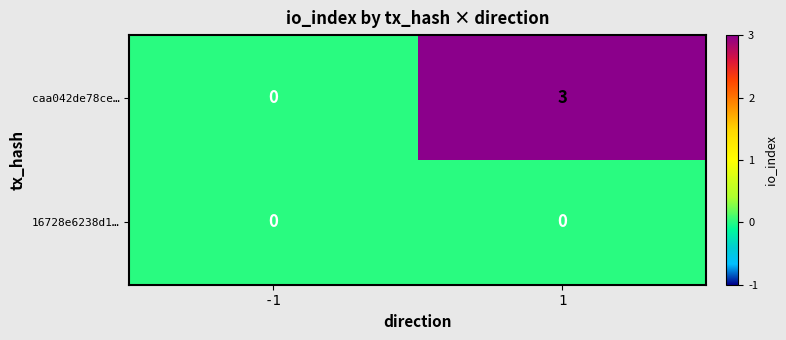

Which label corresponds to the largest value in the chart?

1